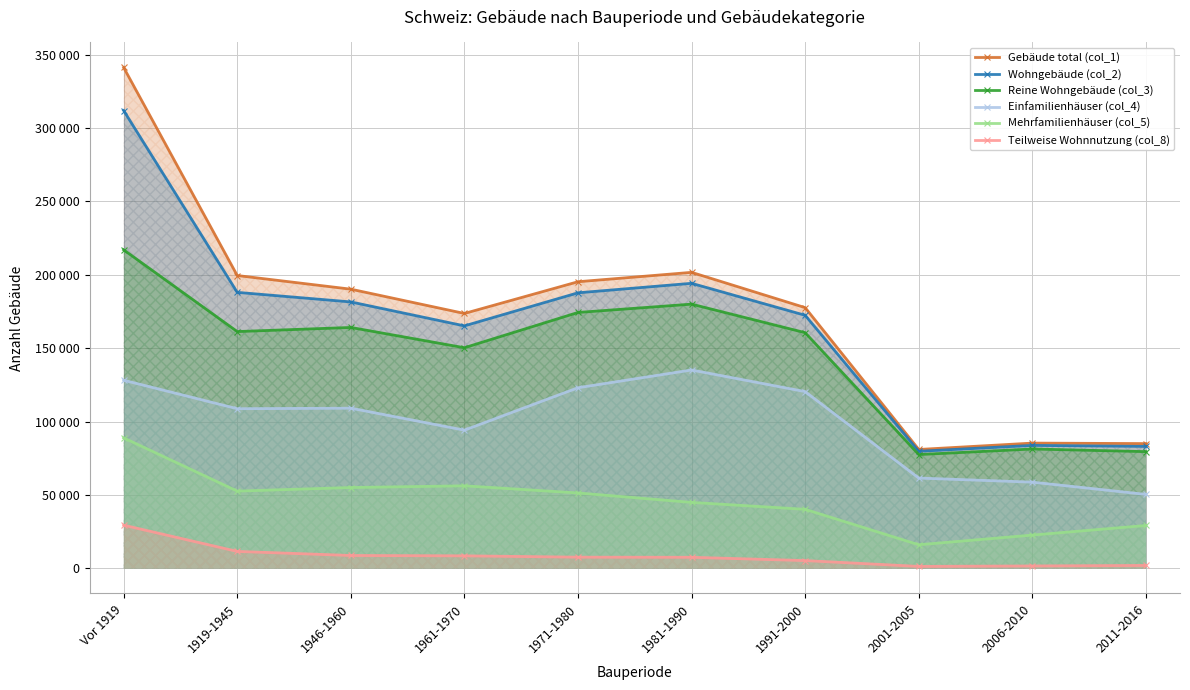

At which category is the sum across all series the highest?

Vor 1919